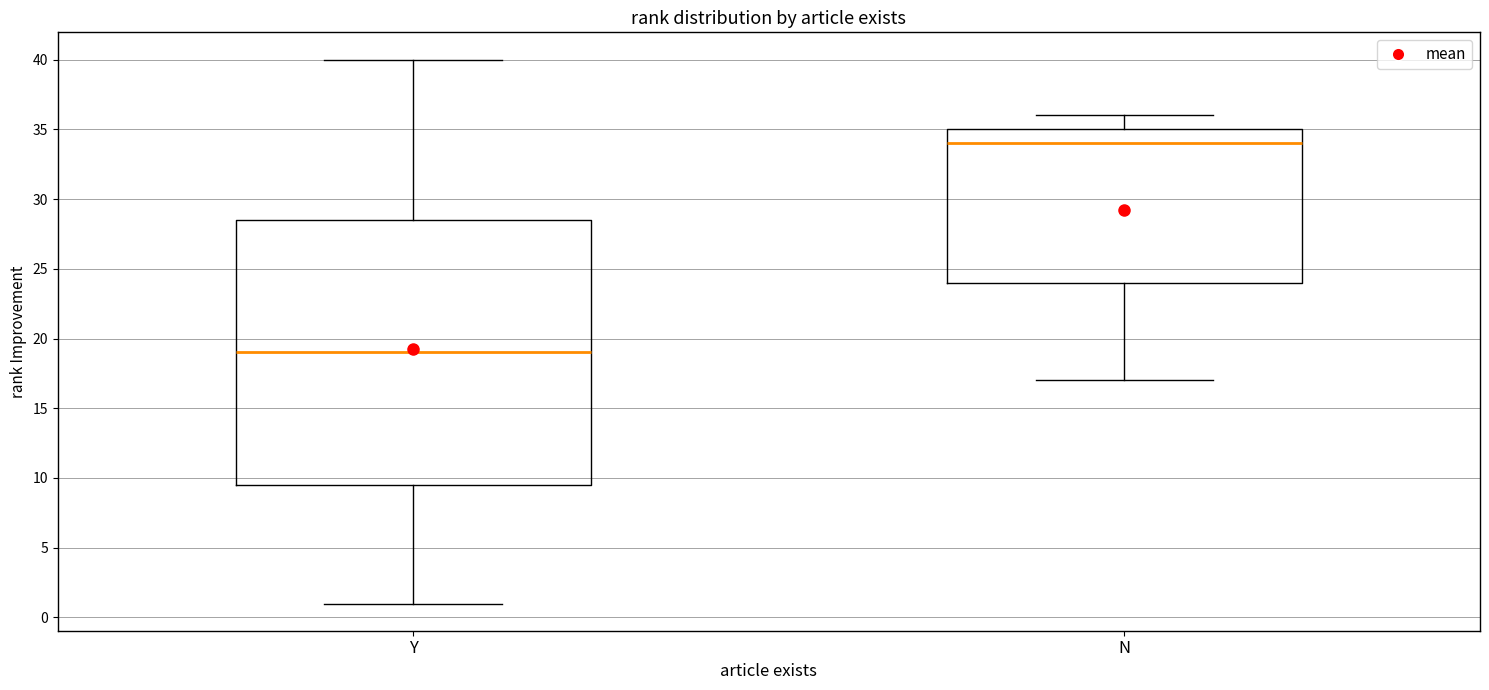

Comparing the boxes themselves (not the whiskers), which one is the tallest?

Y